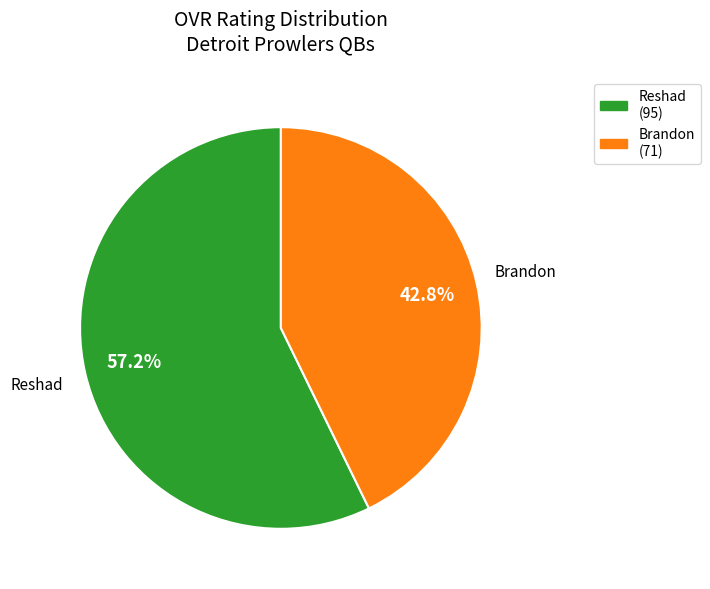

Which category has the smallest portion of the pie?

Brandon